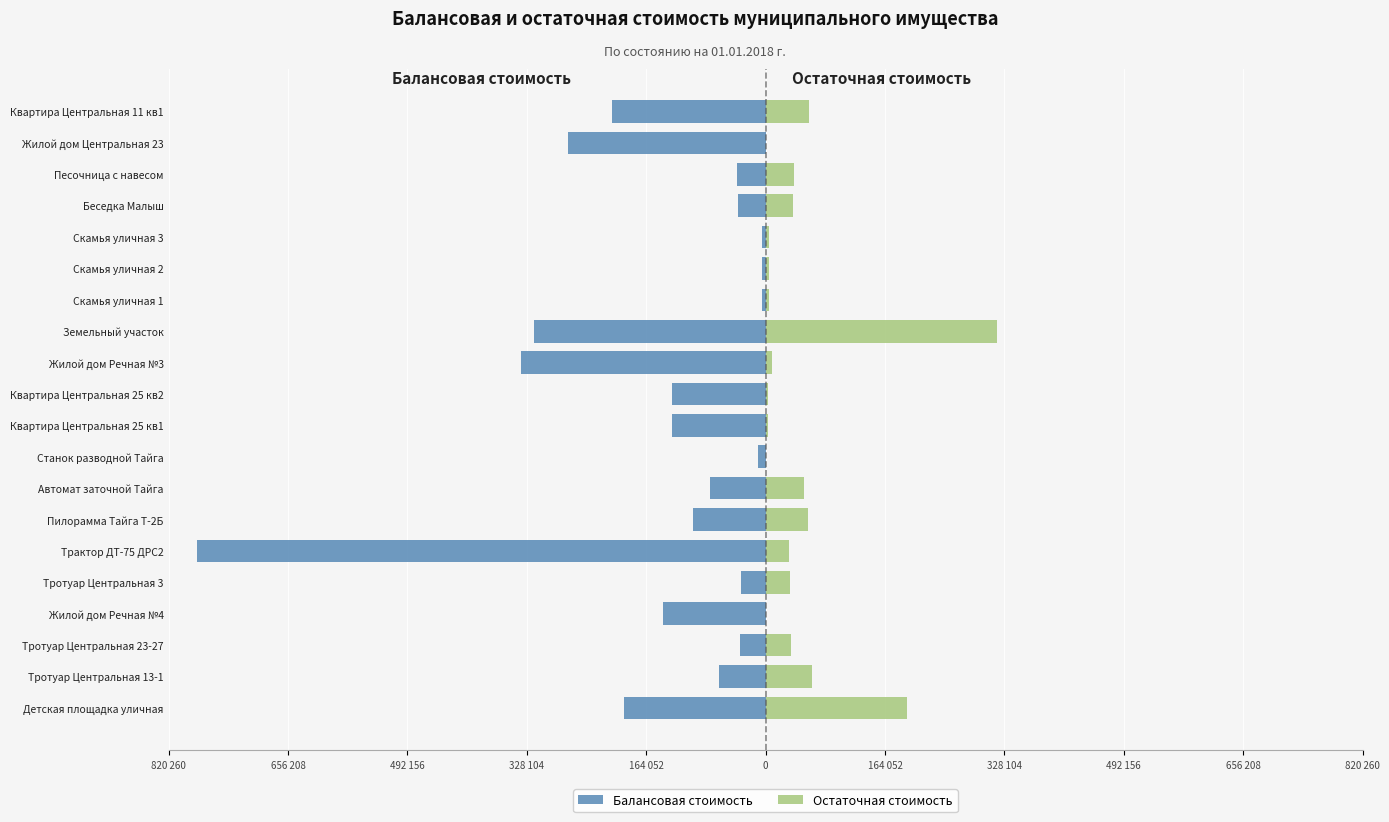

Which series changed the most between Земельный участок and Скамья уличная 1?

Балансовая стоимость